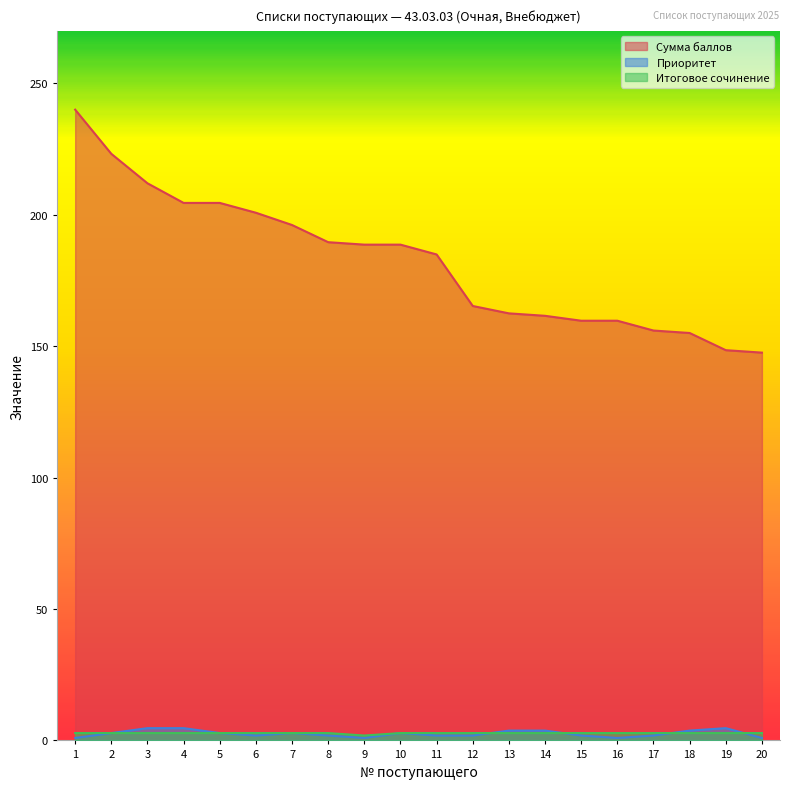

Where is Итоговое сочинение nearest to the value 2?

9